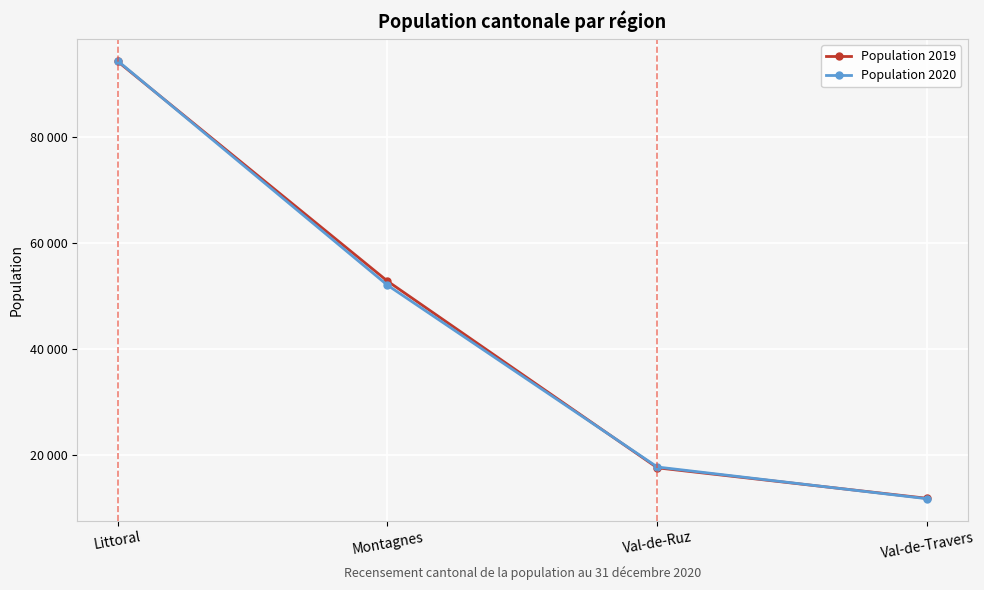

What are all the series names shown in the legend?

Population 2019, Population 2020